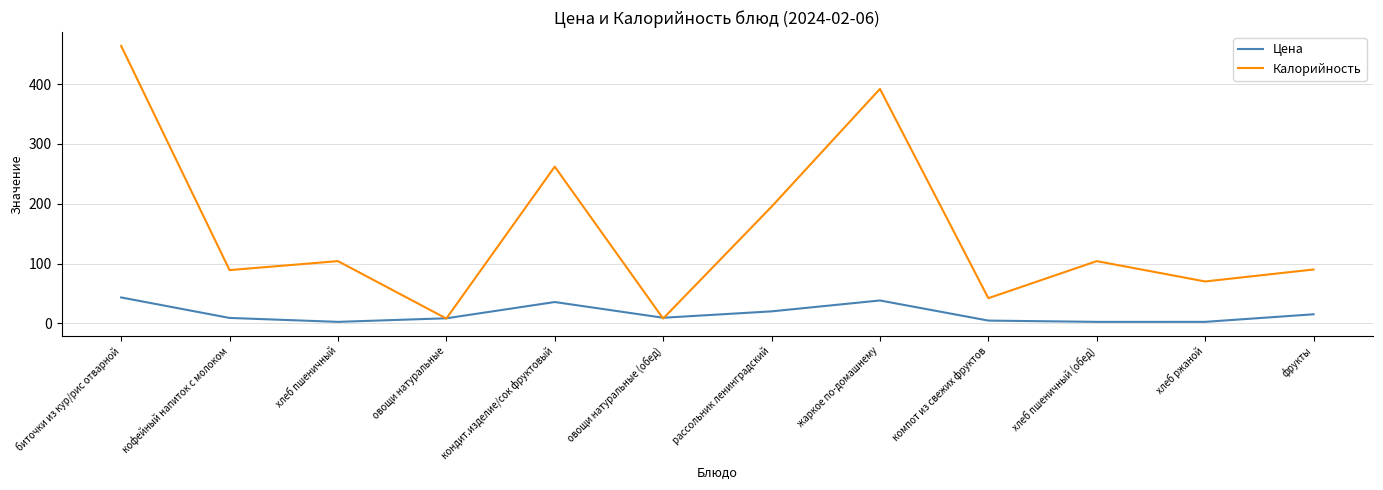

Rank the series by their average value, from highest to lowest.

Калорийность, Цена